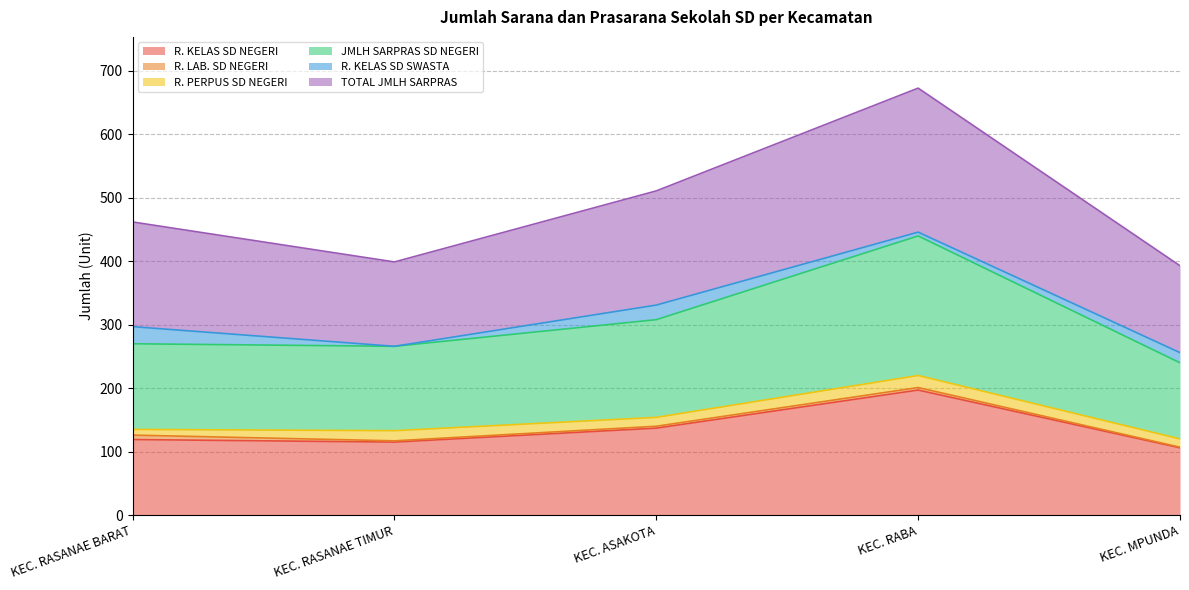

What is the lowest value of the R. KELAS SD NEGERI series?

106